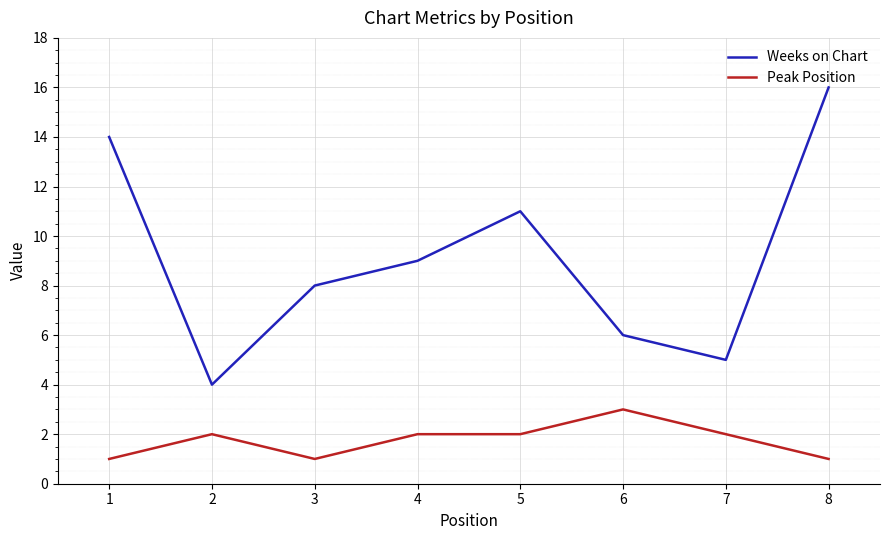

List the series in order of their overall mean, lowest first.

Peak Position, Weeks on Chart